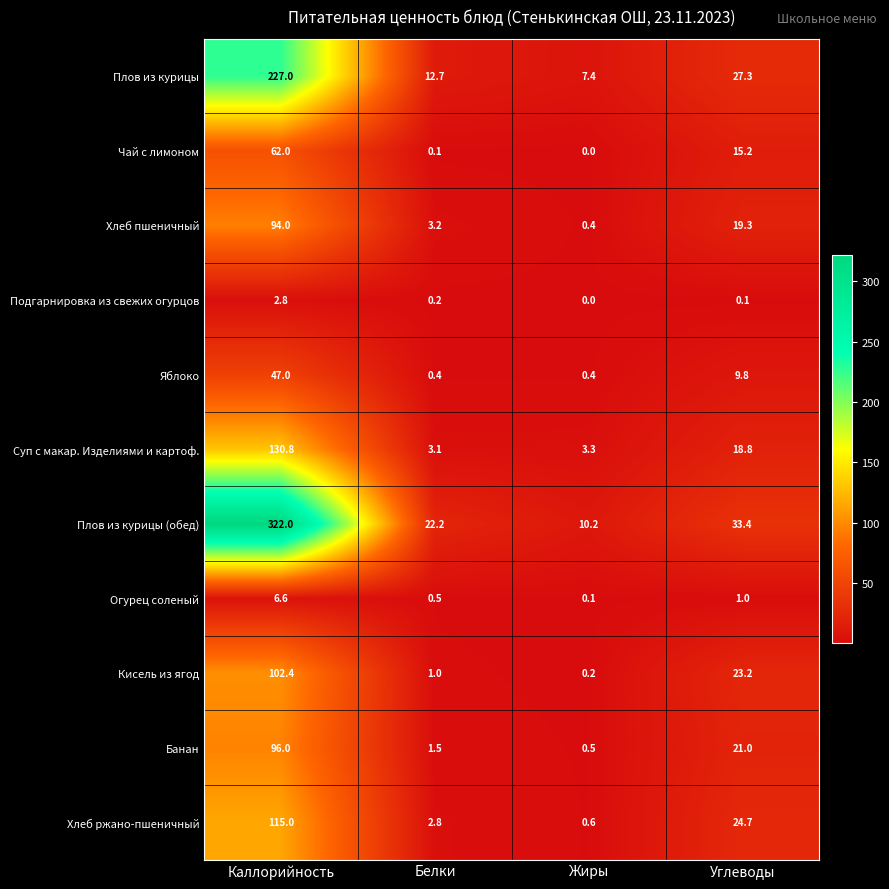

At which category is the sum across all series the highest?

Каллорийность